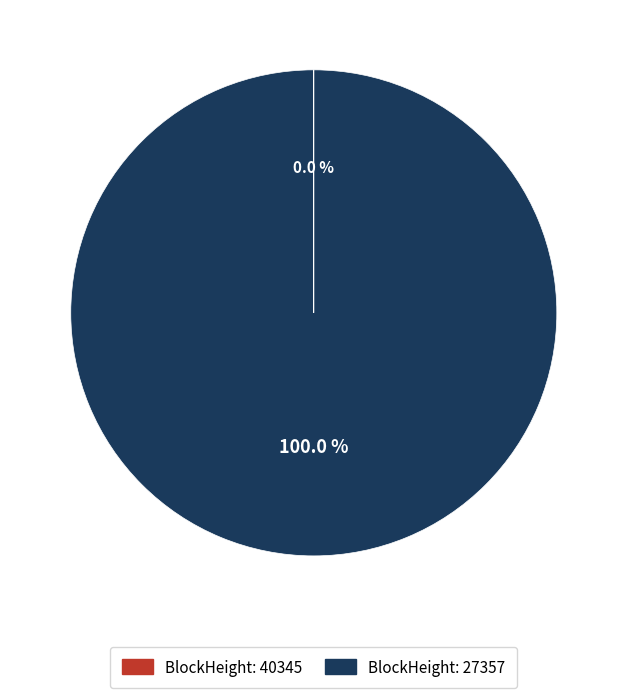

Does any single category account for the majority?

Yes